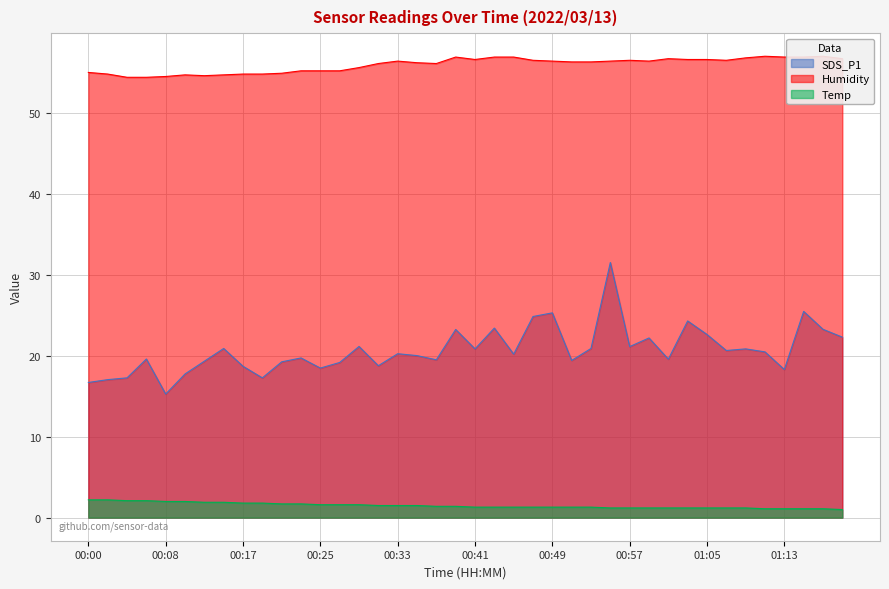

Reading left to right, what are all the values shown in this chart?

SDS_P1: 00:00=16.7	00:02=17.1	00:04=17.3	00:06=19.6	00:08=15.3	00:11=17.8	00:13=19.3	00:15=20.9	00:17=18.7	00:19=17.3	00:21=19.2	00:23=19.7	00:25=18.5	00:27=19.2	00:29=21.1	00:31=18.8	00:33=20.2	00:35=20.0	00:37=19.5	00:39=23.2	00:41=20.9	00:43=23.4	00:45=20.2	00:47=24.9	00:49=25.3	00:51=19.4	00:53=20.9	00:55=31.5	00:57=21.1	00:59=22.2	01:01=19.6	01:03=24.3	01:05=22.6	01:07=20.6	01:09=20.9	01:11=20.5	01:13=18.3	01:15=25.5	01:17=23.3	01:19=22.3
Humidity: 00:00=55.0	00:02=54.8	00:04=54.4	00:06=54.4	00:08=54.5	00:11=54.7	00:13=54.6	00:15=54.7	00:17=54.8	00:19=54.8	00:21=54.9	00:23=55.2	00:25=55.2	00:27=55.2	00:29=55.6	00:31=56.1	00:33=56.4	00:35=56.2	00:37=56.1	00:39=56.9	00:41=56.6	00:43=56.9	00:45=56.9	00:47=56.5	00:49=56.4	00:51=56.3	00:53=56.3	00:55=56.4	00:57=56.5	00:59=56.4	01:01=56.7	01:03=56.6	01:05=56.6	01:07=56.5	01:09=56.8	01:11=57.0	01:13=56.9	01:15=56.9	01:17=57.0	01:19=56.7
Temp: 00:00=2.2	00:02=2.2	00:04=2.1	00:06=2.1	00:08=2.0	00:11=2.0	00:13=1.9	00:15=1.9	00:17=1.8	00:19=1.8	00:21=1.7	00:23=1.7	00:25=1.6	00:27=1.6	00:29=1.6	00:31=1.5	00:33=1.5	00:35=1.5	00:37=1.4	00:39=1.4	00:41=1.3	00:43=1.3	00:45=1.3	00:47=1.3	00:49=1.3	00:51=1.3	00:53=1.3	00:55=1.2	00:57=1.2	00:59=1.2	01:01=1.2	01:03=1.2	01:05=1.2	01:07=1.2	01:09=1.2	01:11=1.1	01:13=1.1	01:15=1.1	01:17=1.1	01:19=1.0